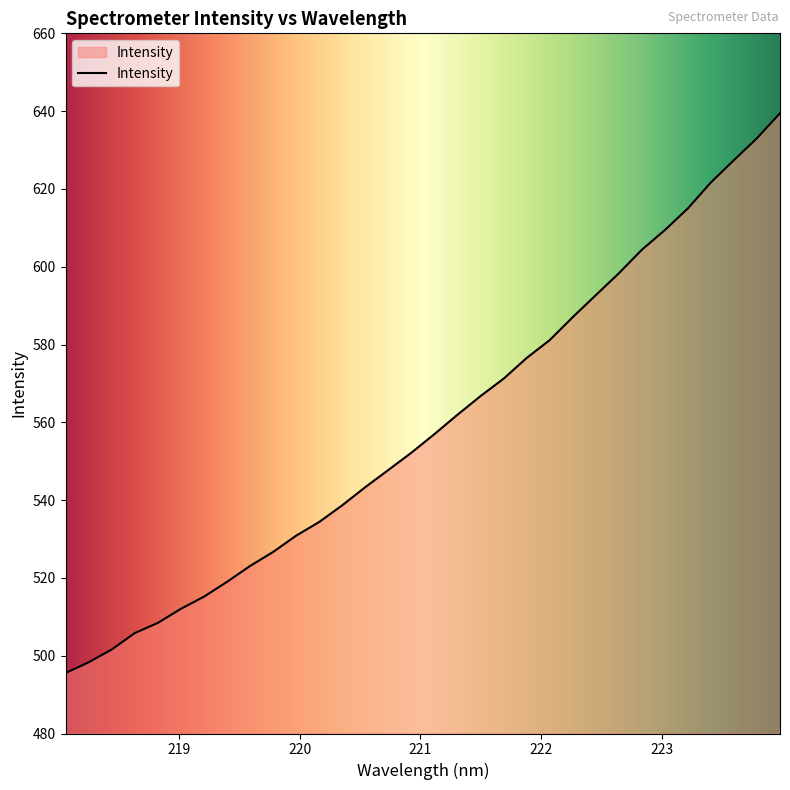

True or false: there are more than 1 points higher than both neighbors.

False